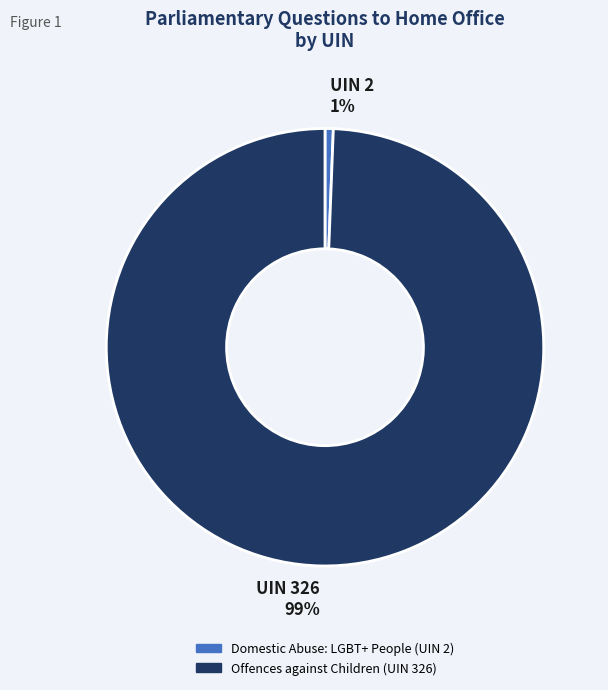

What is the smallest slice in the pie chart?

Domestic Abuse: LGBT+ People (UIN 2)